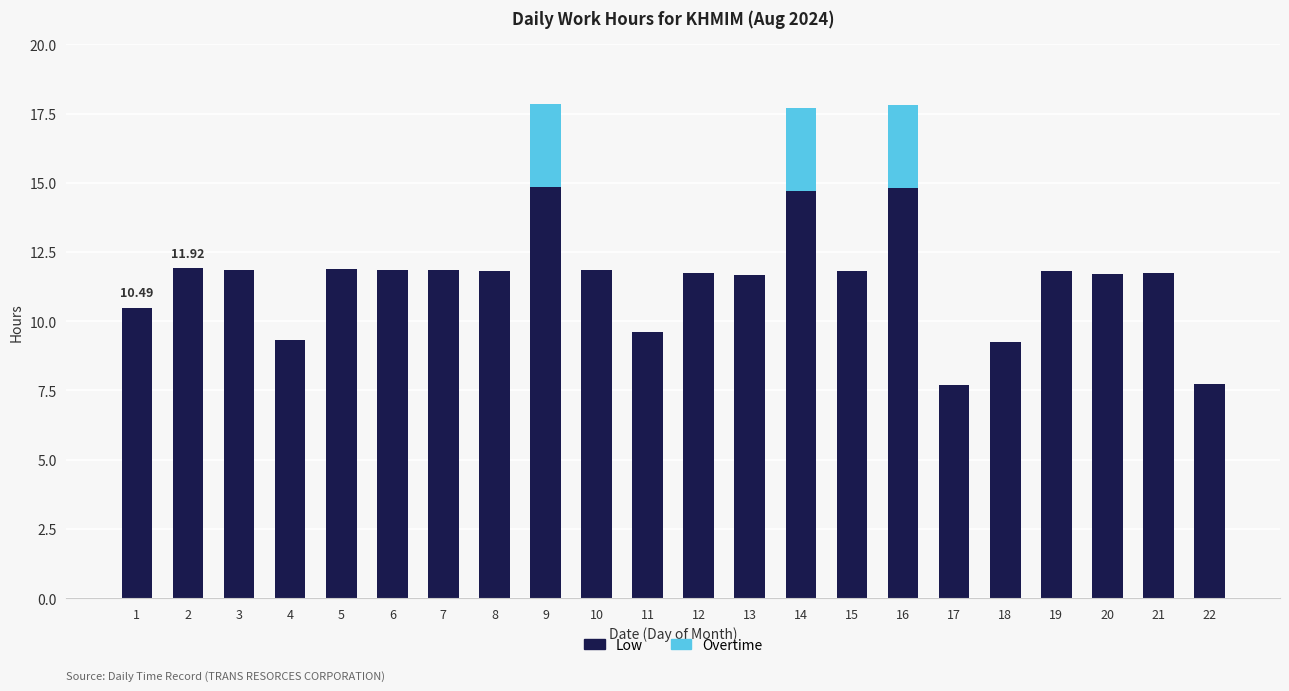

What is the total value across all series at 17?

7.7